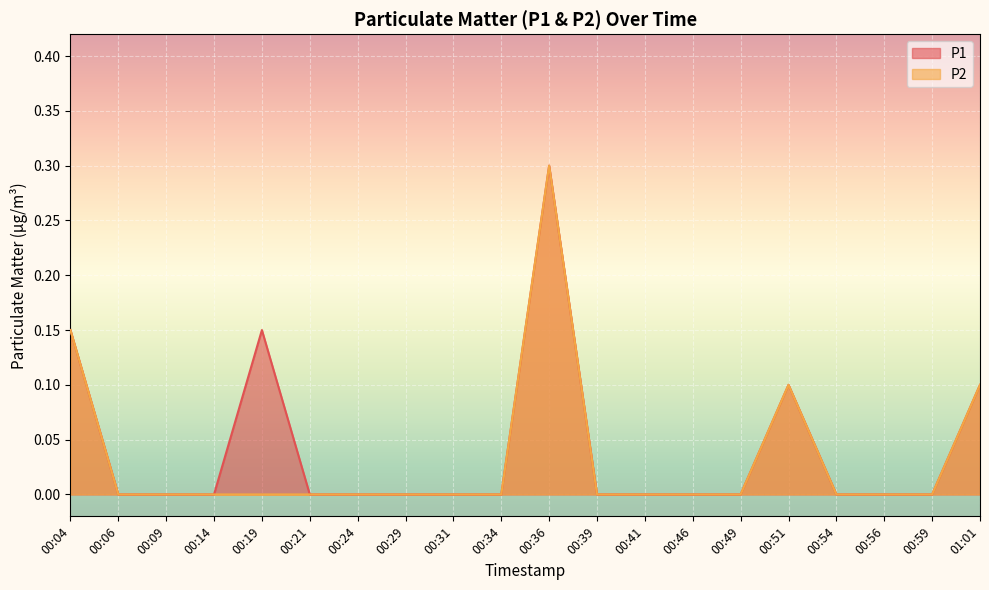

The value of P1 at 00:24 is -0.1. True or false?

False